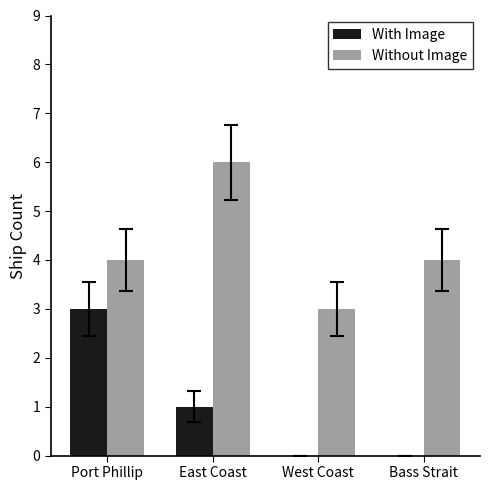

Where is With Image nearest to the value 1?

East Coast